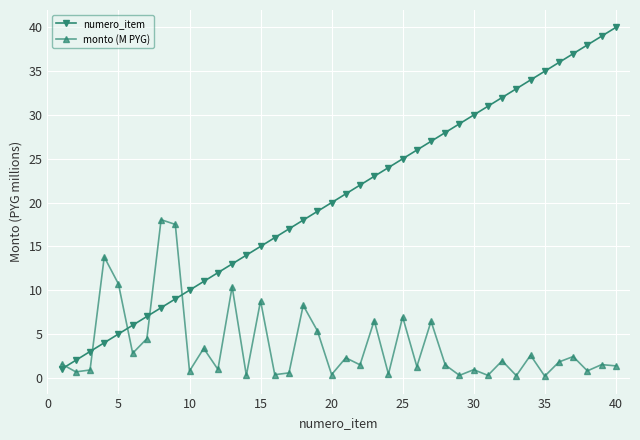

What is the highest value of the monto (M PYG) series?

18.0